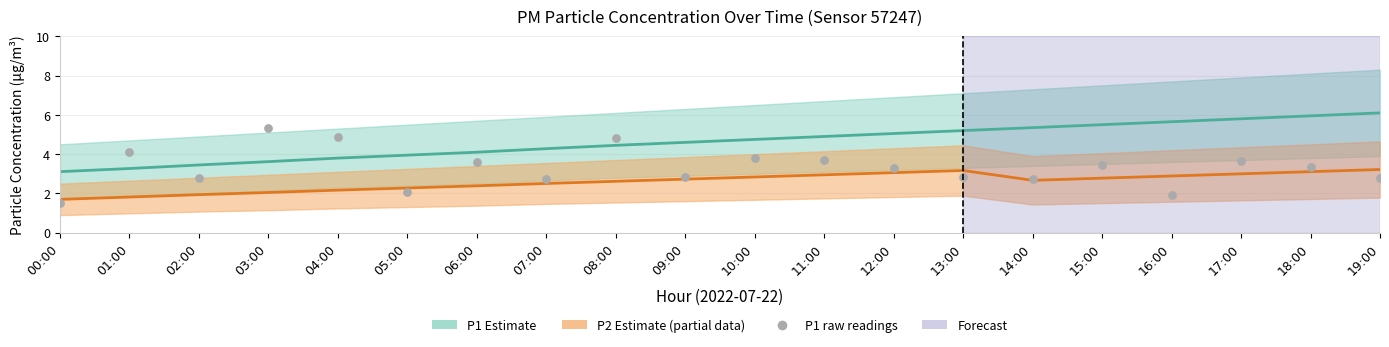

Which series has the largest Y range (max minus min)?

P1 raw readings